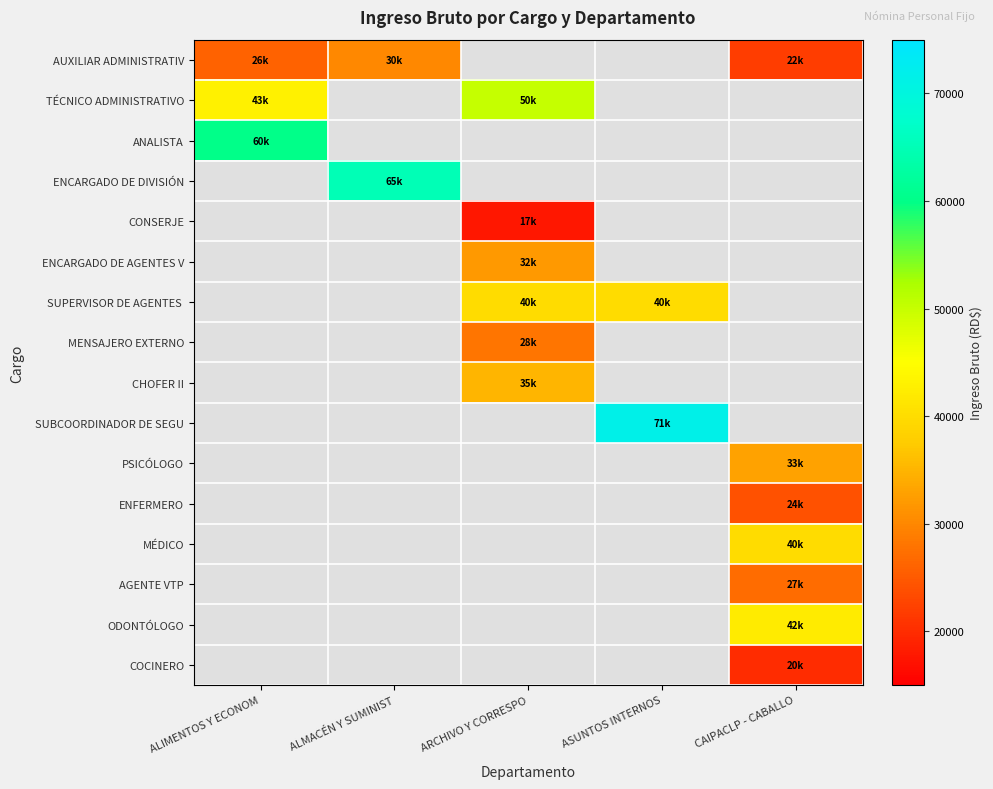

Between ALIMENTOS Y ECONOM and ALMACÉN Y SUMINIST, which is larger?

ALMACÉN Y SUMINIST